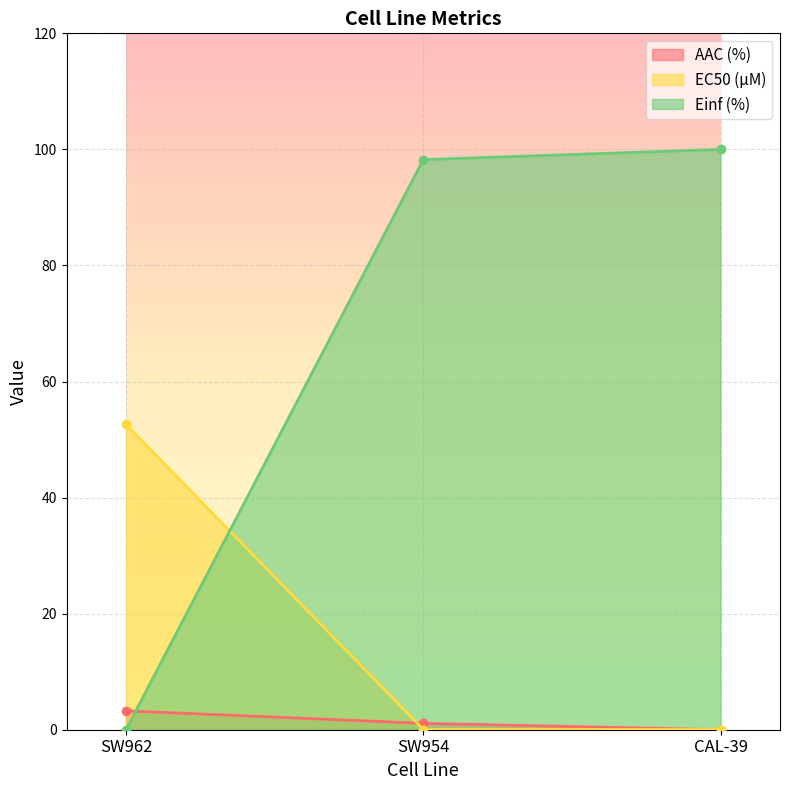

Which series has the largest total across all categories?

Einf (%)